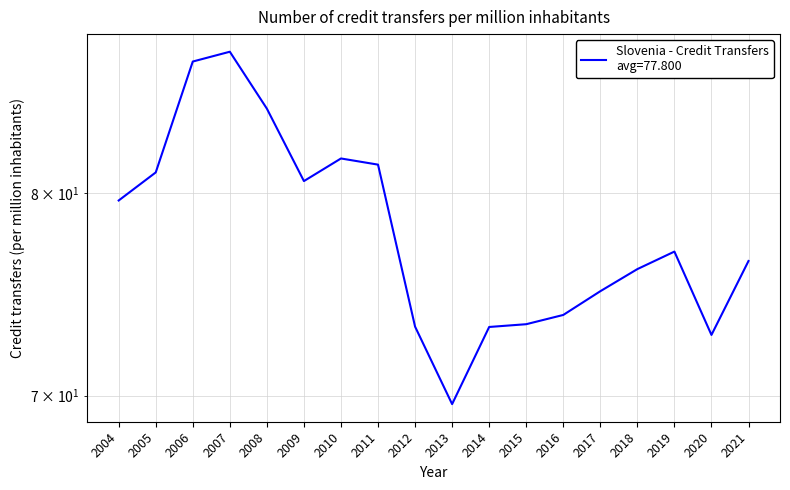

What is the greatest value displayed?

87.8